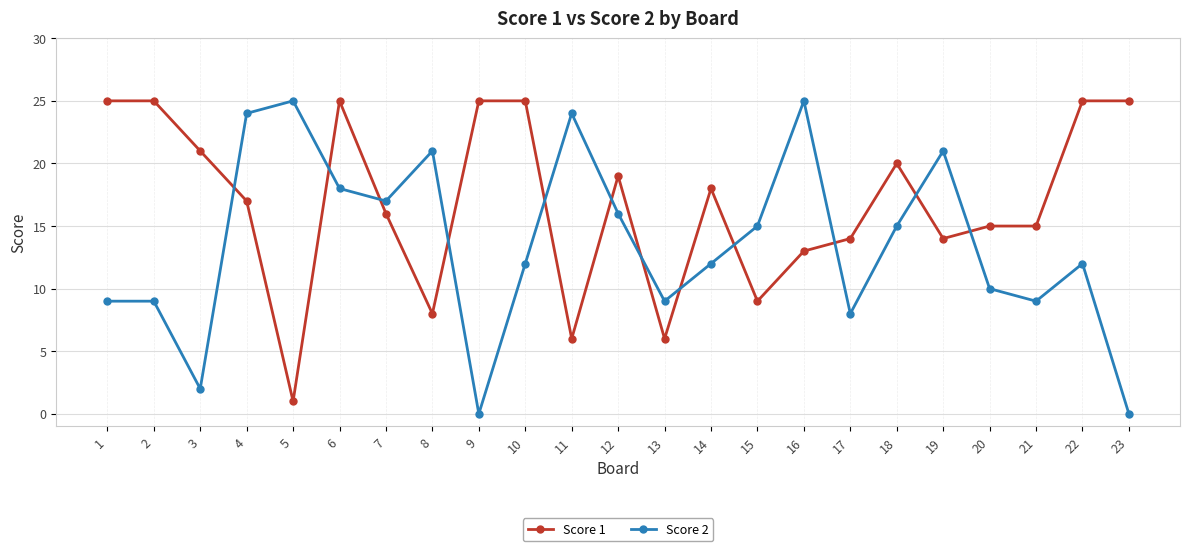

Which series has the largest total across all categories?

Score 1